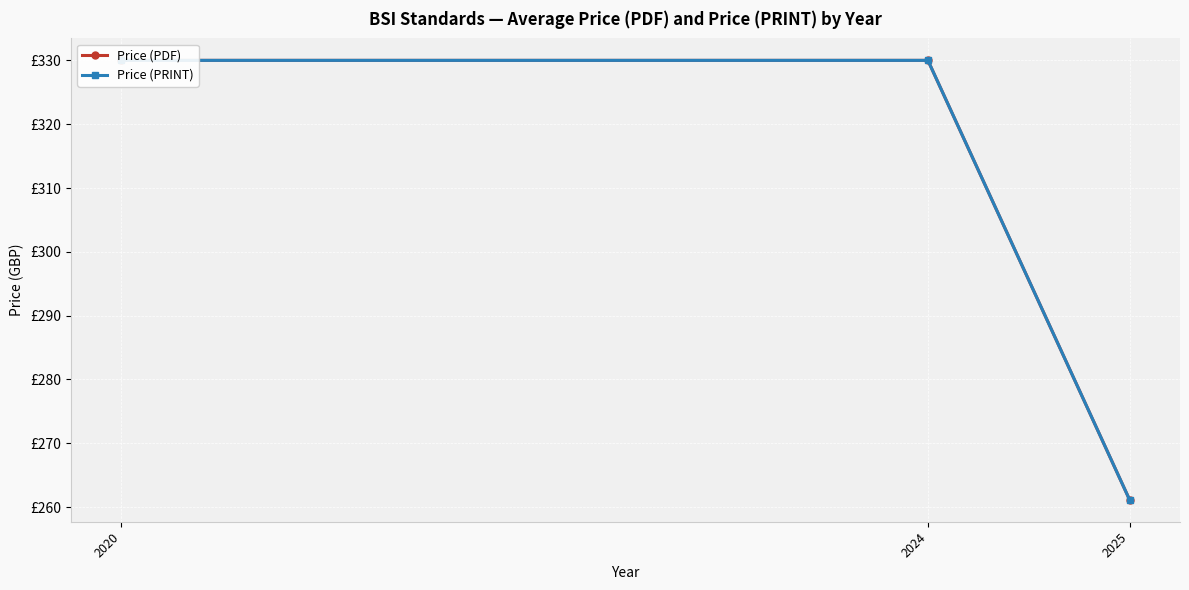

Which series has the widest spread of values?

Price (PDF)